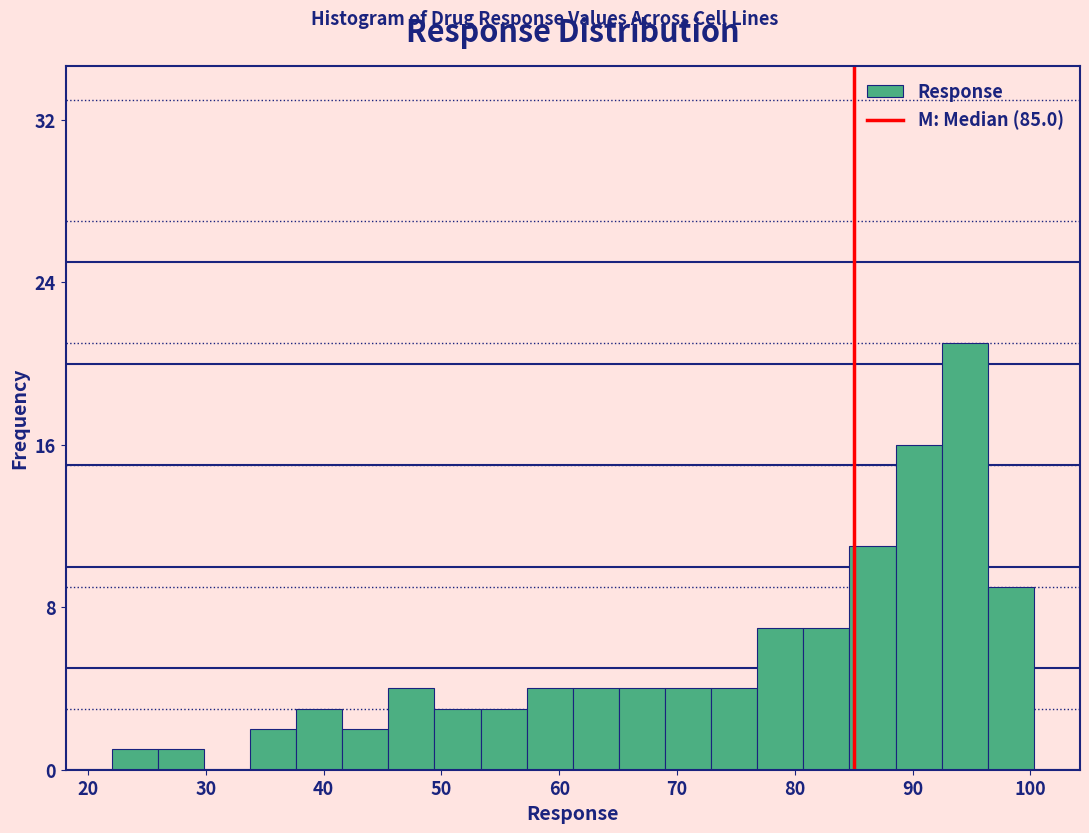

Read against the x-axis, roughly where is the centre of the tallest bar?

94